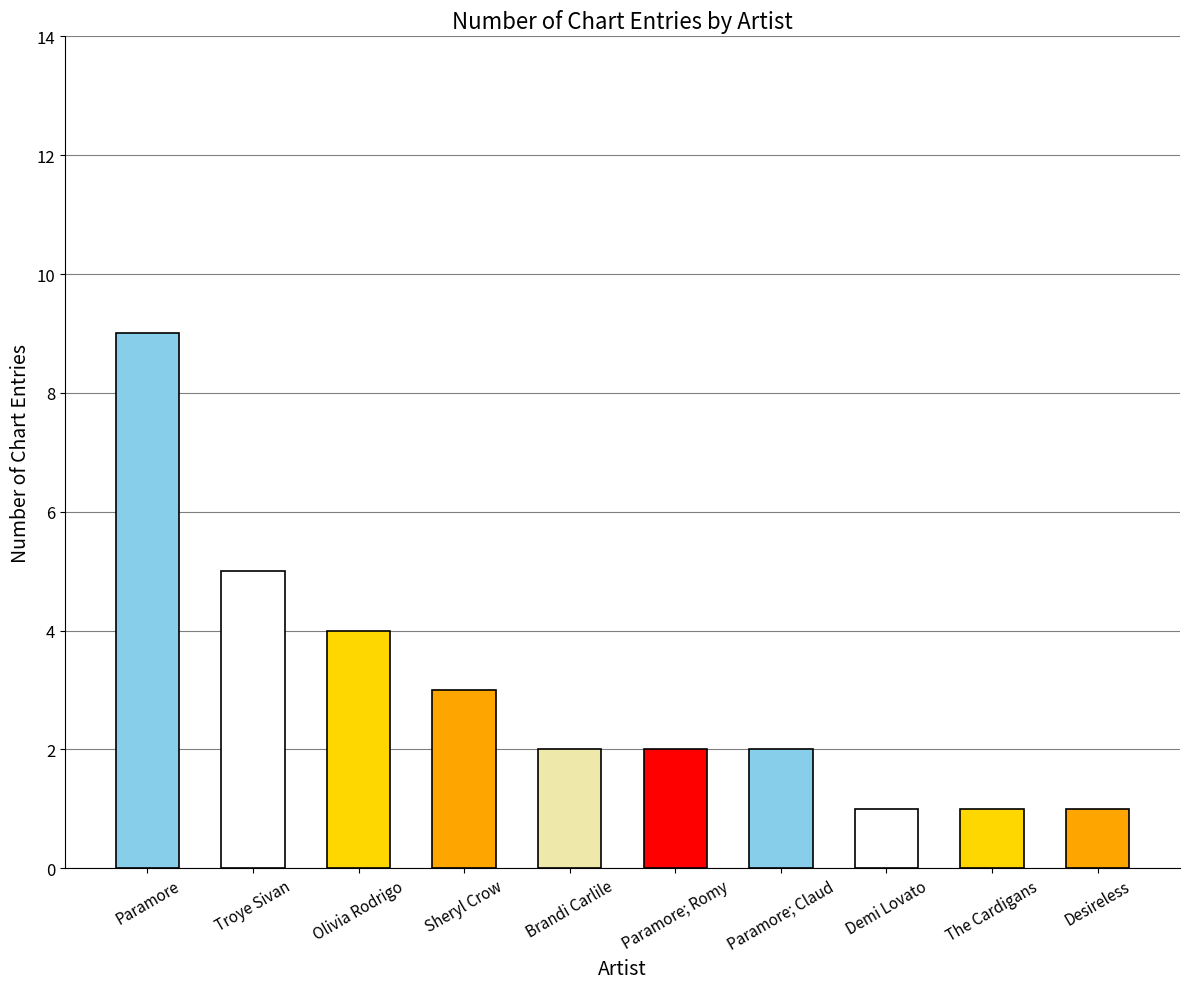

What is the sum of the values at Brandi Carlile and Paramore?

11